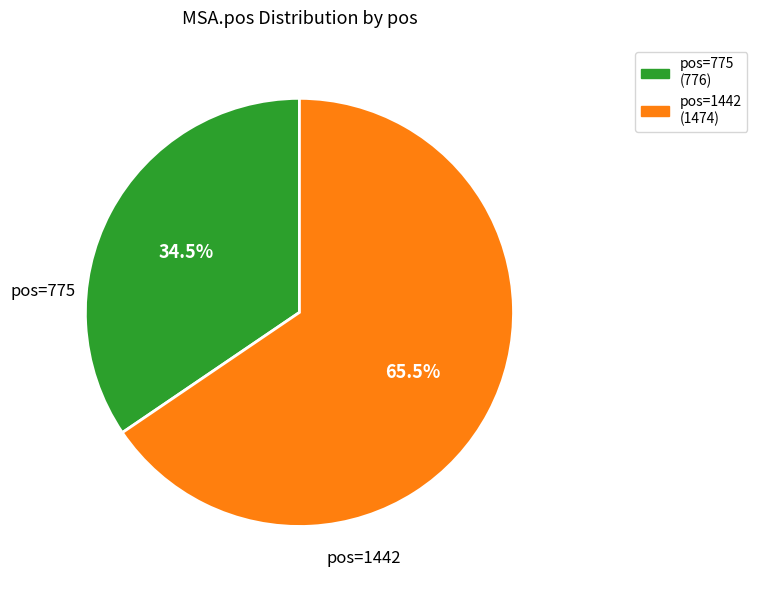

How many segments does this pie chart have?

2